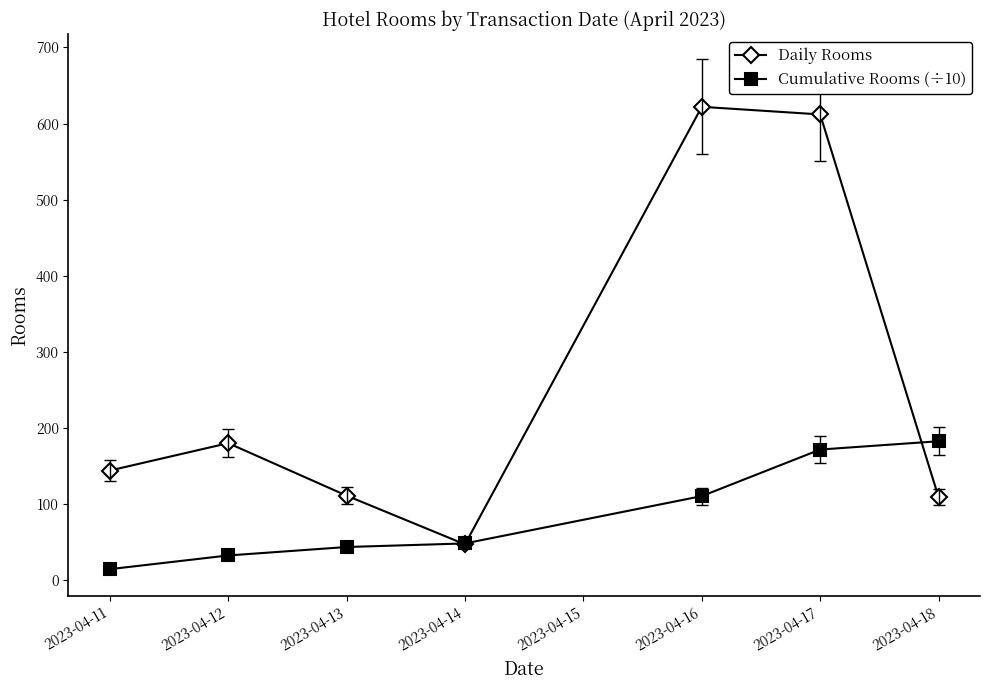

At how many categories does at least one series exceed 513?

2